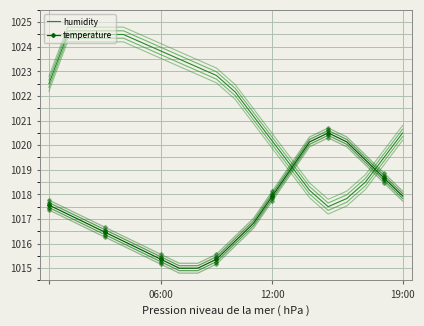

List the series in order of their peak value, highest first.

humidity, temperature